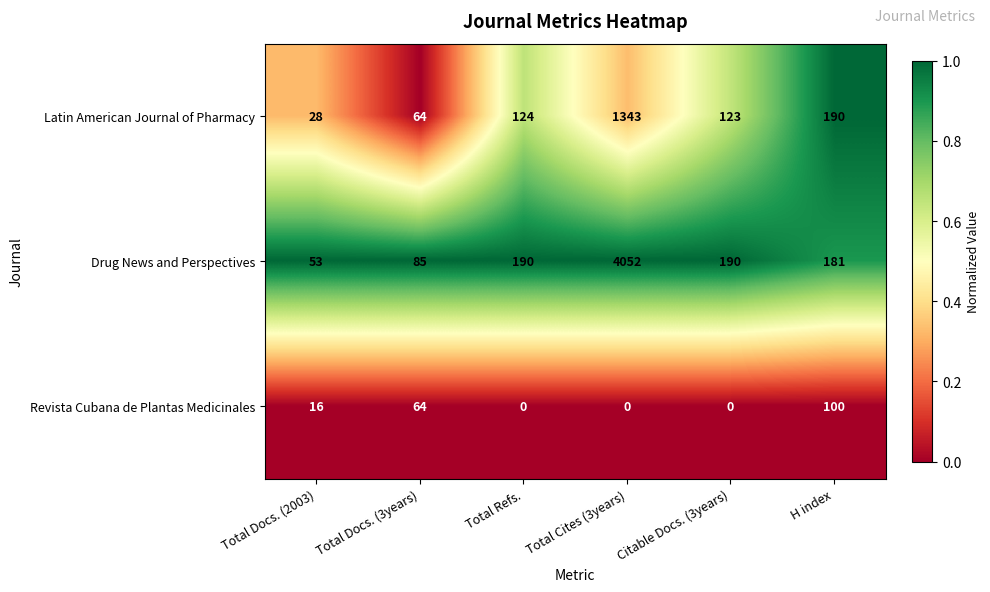

True or false: Revista Cubana de Plantas Medicinales has a value of 21 at Total Docs. (3years).

False